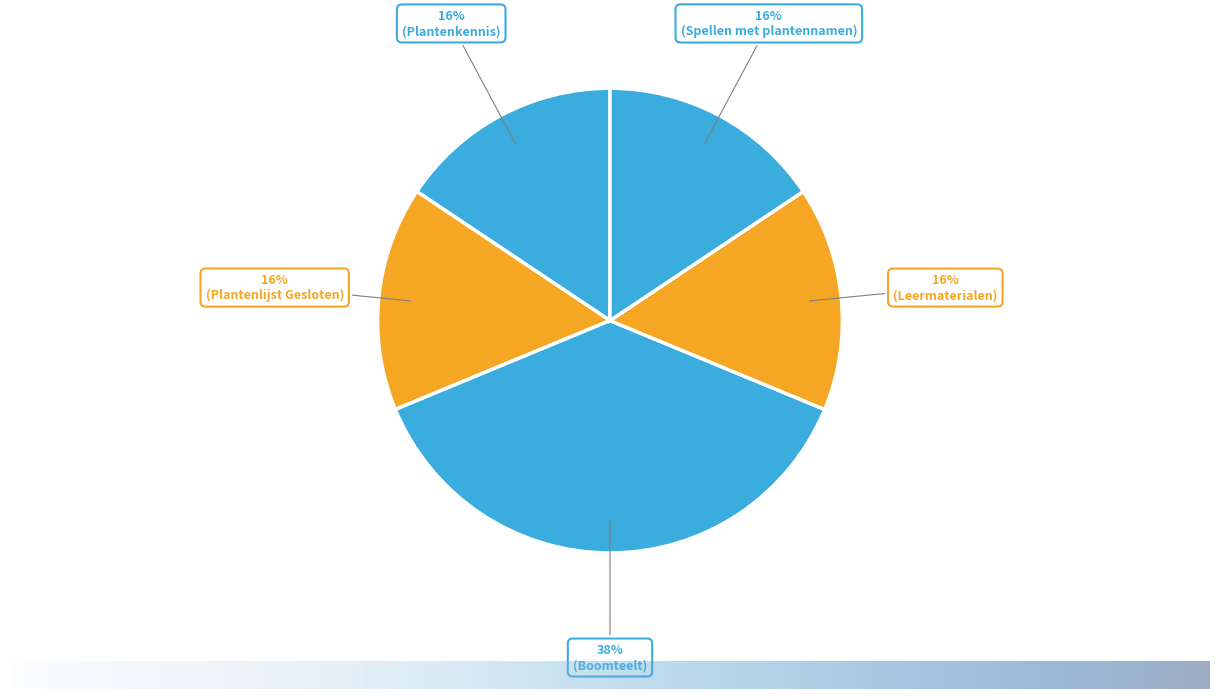

To the nearest percent, what is the difference between the largest and smallest slice percentages?

22%